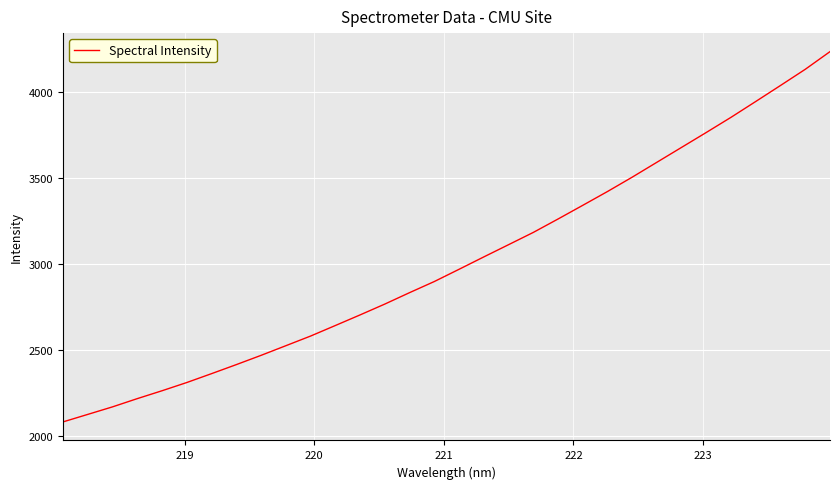

What is the difference between the maximum and minimum values?

2151.0